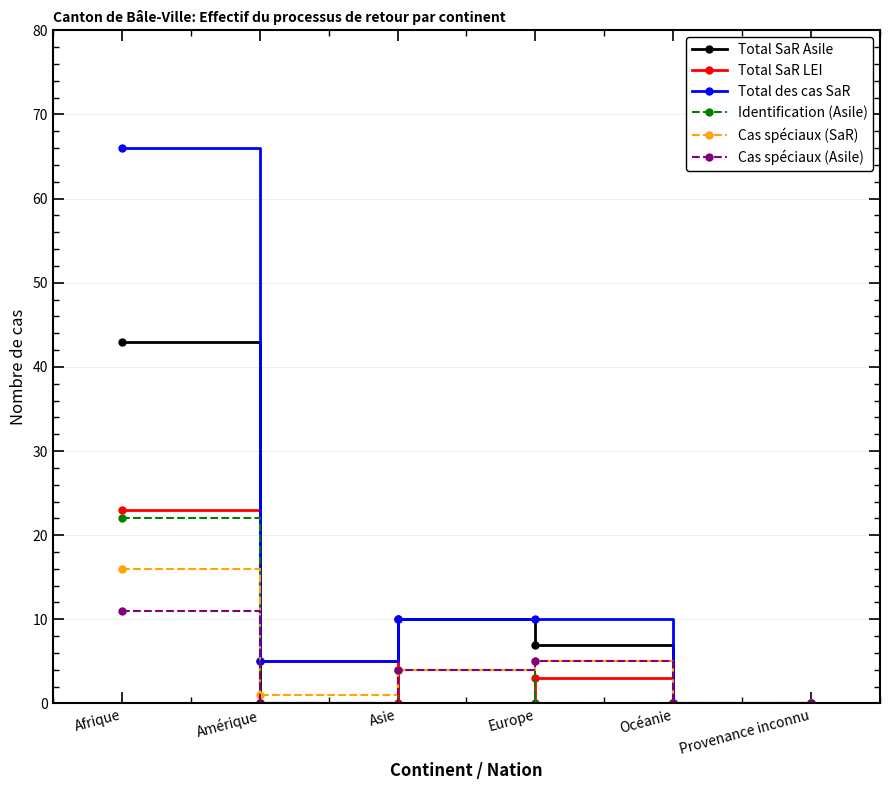

True or false: Total SaR Asile has a value of 27 at Afrique.

False